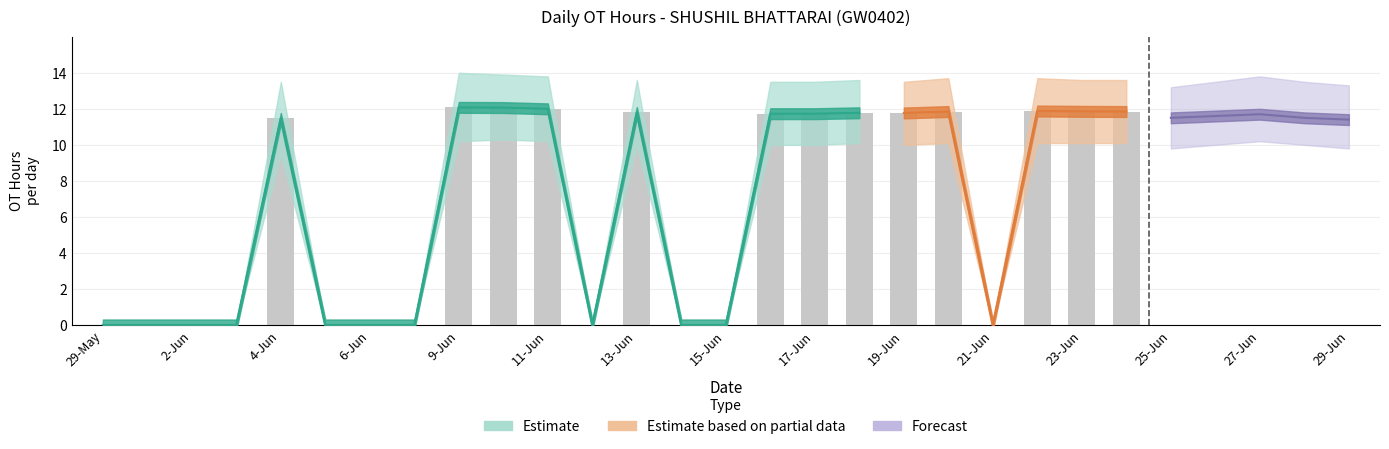

What position from the left is 18-Jun?

18